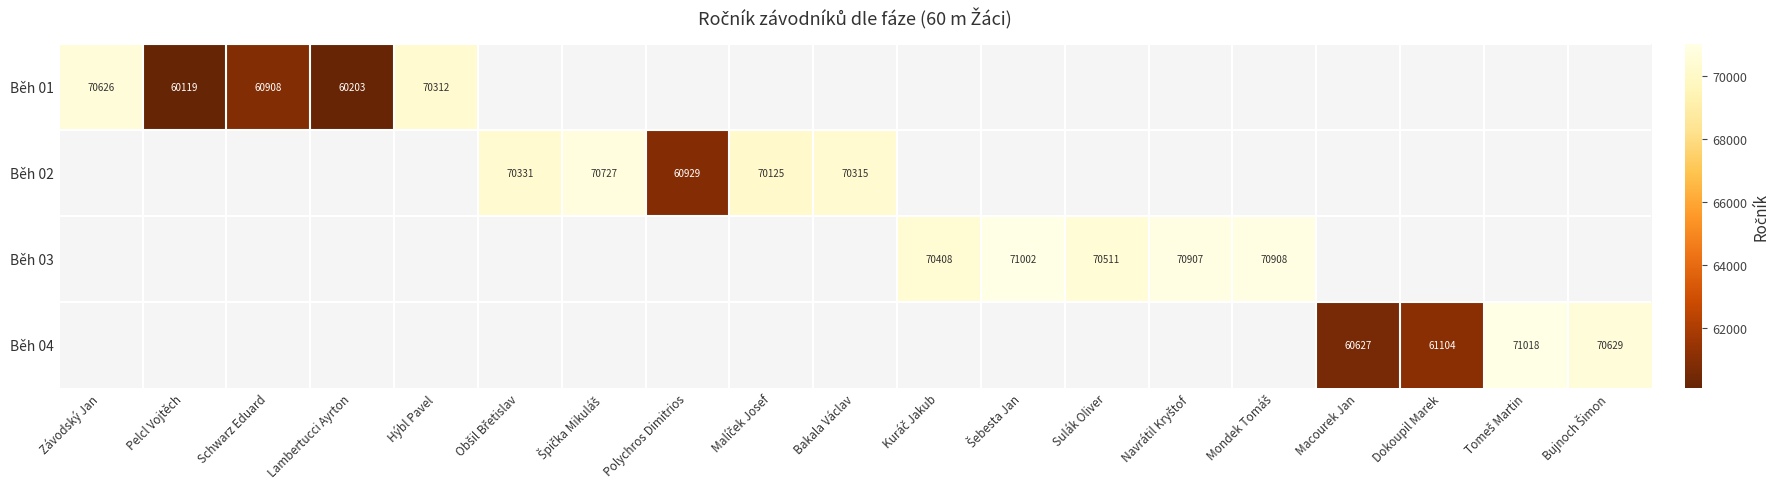

Is it true that Běh 04 equals 18109 at Dokoupil Marek?

False